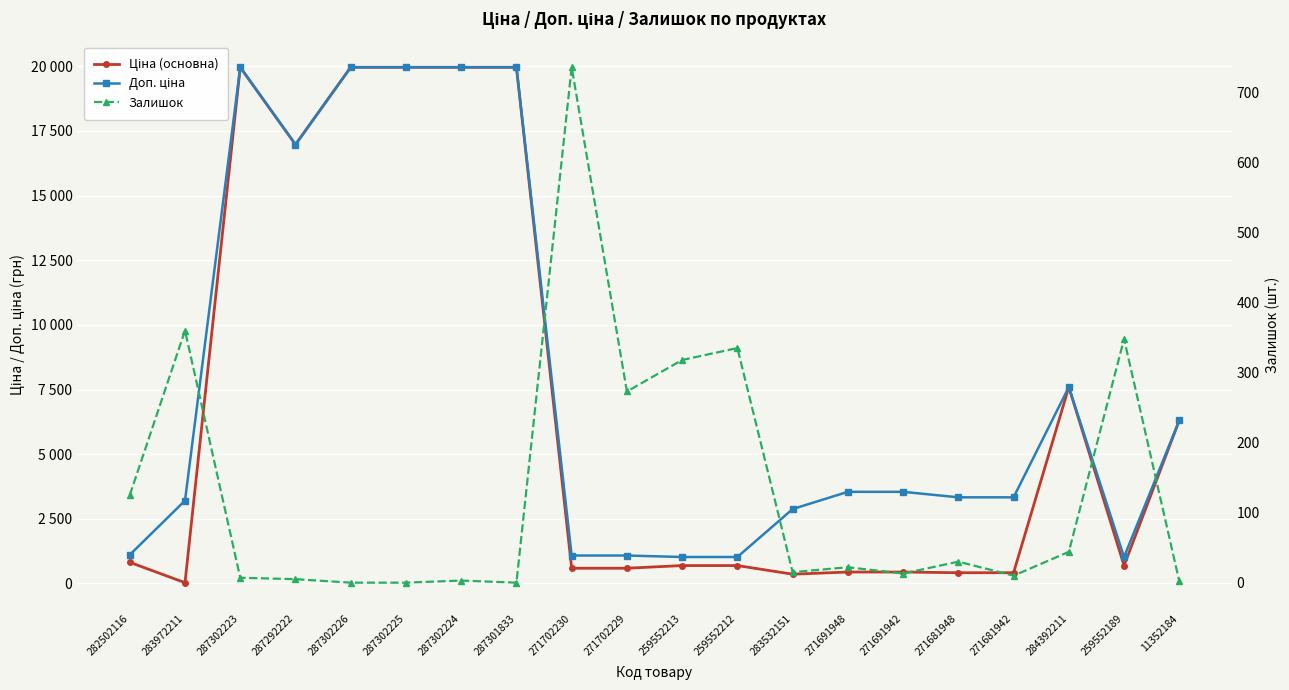

Reading right to left, list all the values displayed in this chart.

Ціна (основна): 6308.8	693.7	7596.5	416.6	416.6	443.1	443.1	359.9	693.7	693.7	589.9	589.9	19964.2	19964.2	19964.2	19964.2	16976.3	19964.2	32.0	818.5
Доп. ціна: 6308.8	1024.6	7596.5	3332.5	3332.5	3545.0	3545.0	2878.8	1024.6	1024.6	1081.7	1081.7	19964.2	19964.2	19964.2	19964.2	16976.3	19964.2	3205.0	1109.2
Залишок: 2.0	348.0	44.0	10.0	30.0	13.0	22.0	15.0	335.0	318.0	273.0	736.0	0.0	3.0	0.0	0.0	5.0	7.0	360.0	125.0